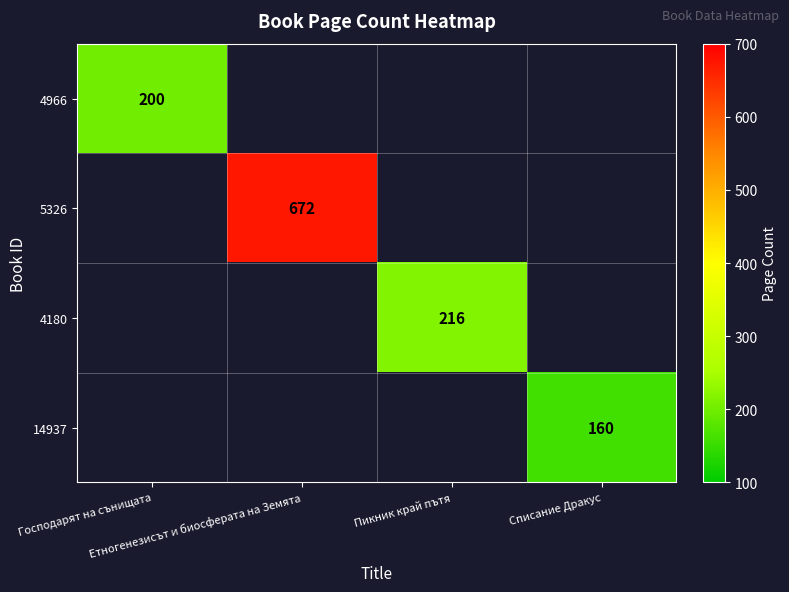

Count the number of categories in the chart.

4